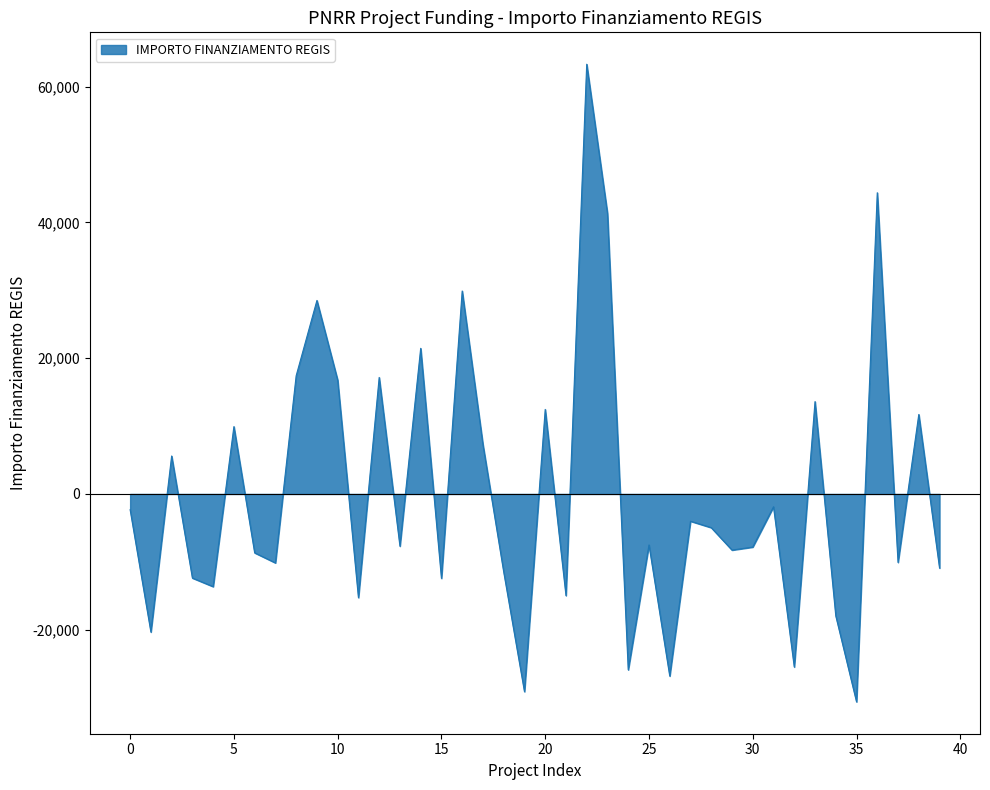

What is the difference between the maximum and minimum values?

93941.0